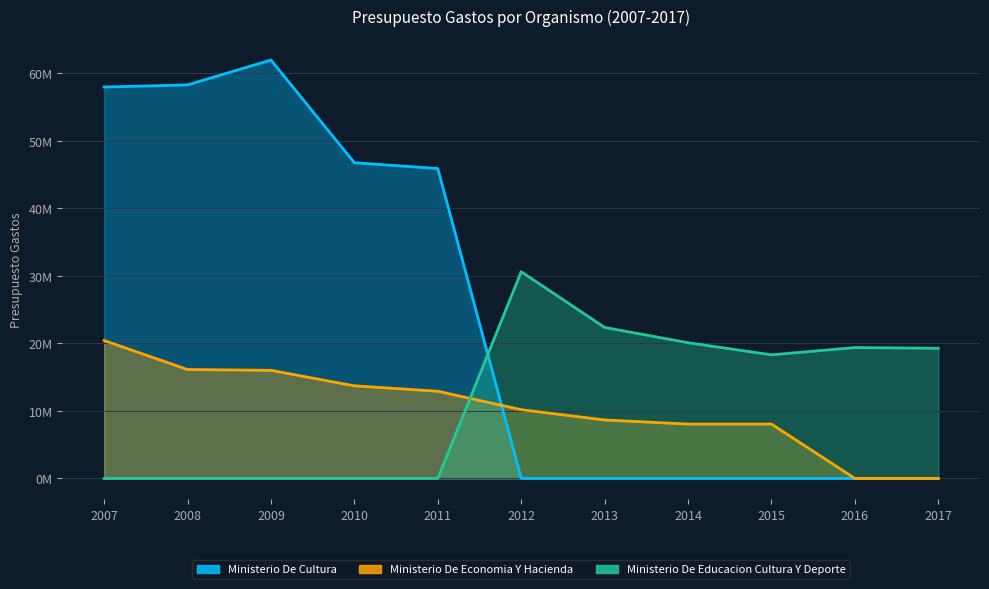

True or false: Ministerio De Economia Y Hacienda has more than 1 points higher than both neighbors.

False